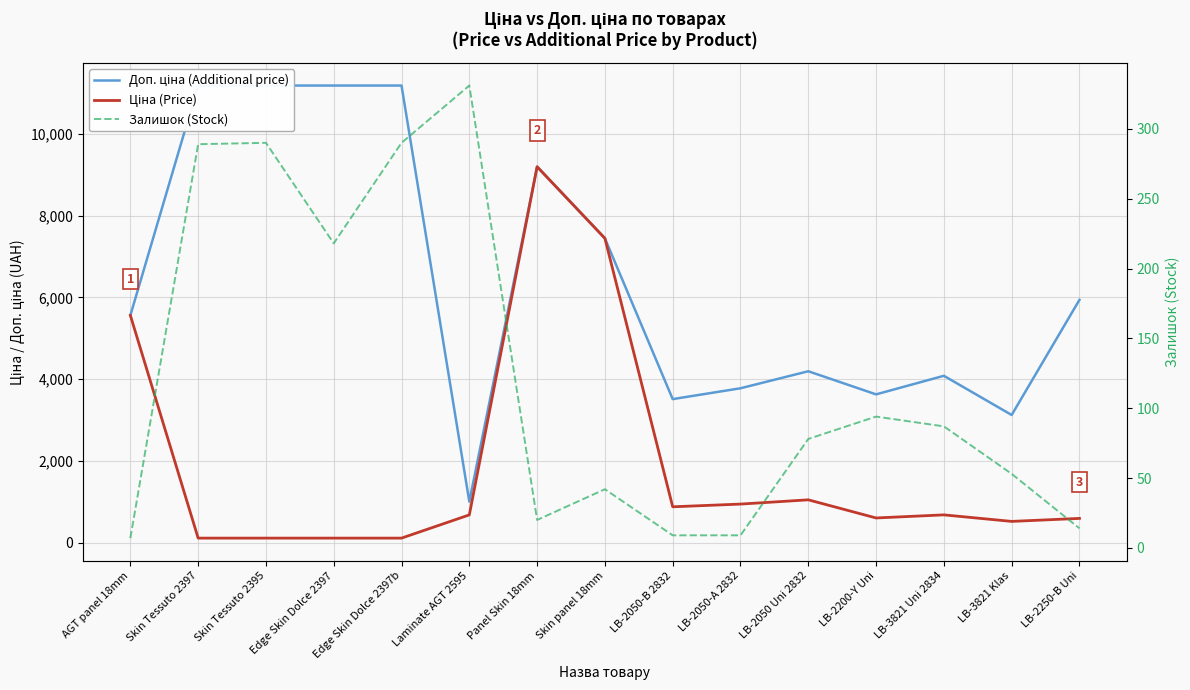

Reading right to left, transcribe all the data shown in this chart.

Доп. ціна (Additional price): 5940.0	3123.8	4082.3	3627.9	4193.5	3777.0	3511.9	7444.6	9196.3	1004.1	11182.0	11182.0	11182.0	11182.0	5560.3
Ціна (Price): 594.0	520.6	680.4	604.6	1048.4	944.2	878.0	7444.6	9196.3	679.8	111.8	111.8	111.8	111.8	5560.3
Залишок (Stock): 14.0	53.0	87.0	94.0	78.0	9.0	9.0	42.0	20.0	331.0	290.0	218.0	290.0	289.0	7.0